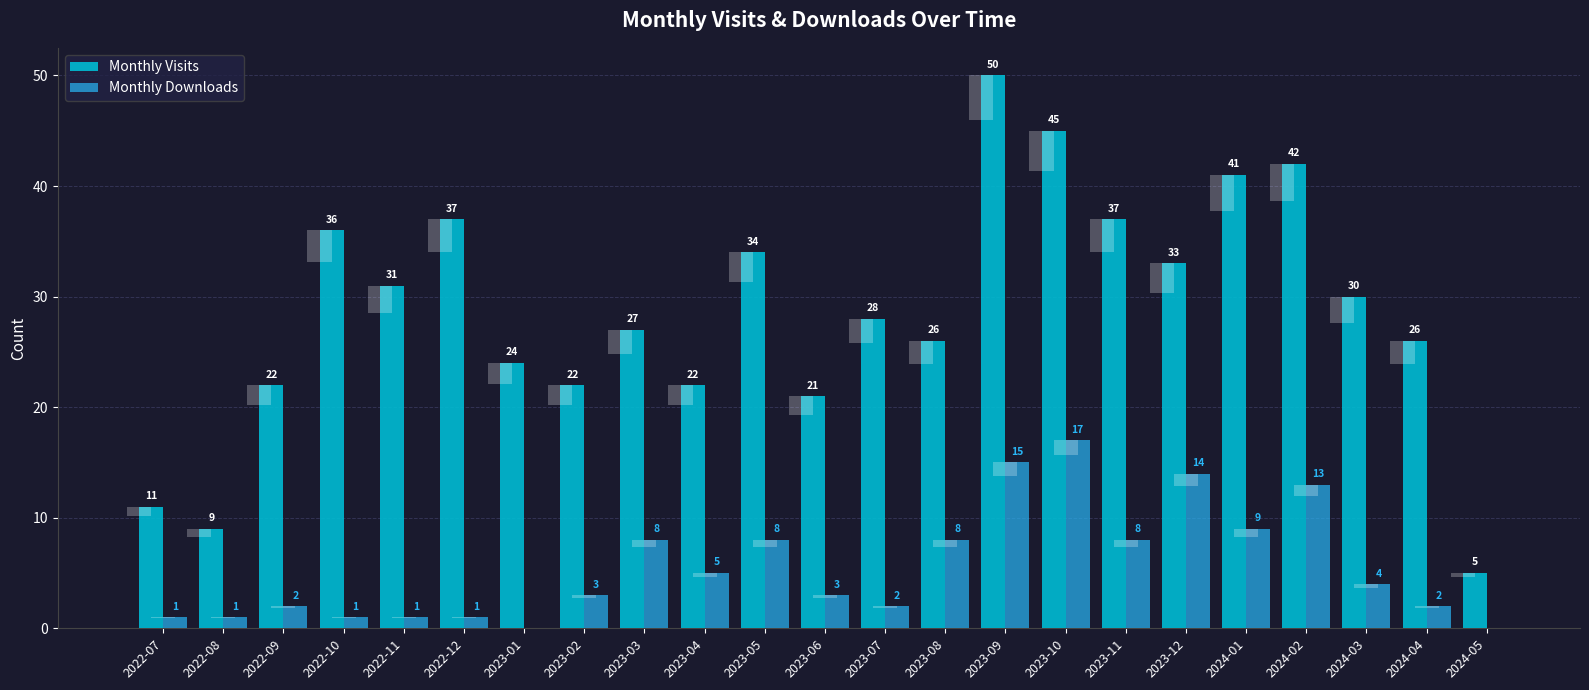

Which series has the largest range (max minus min)?

Monthly Visits